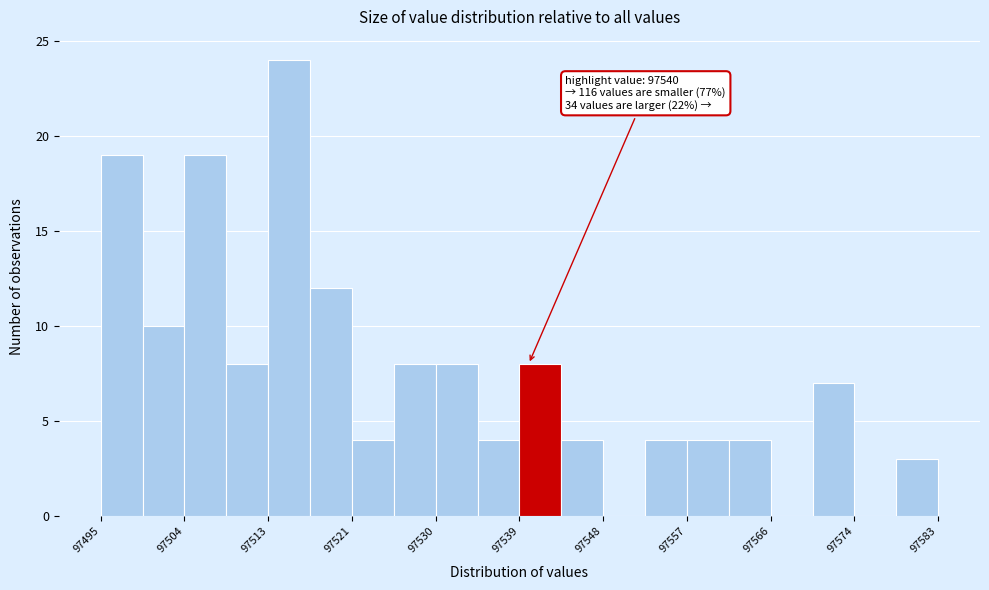

Which range on the x-axis has the tallest bar?

97513 to 97517